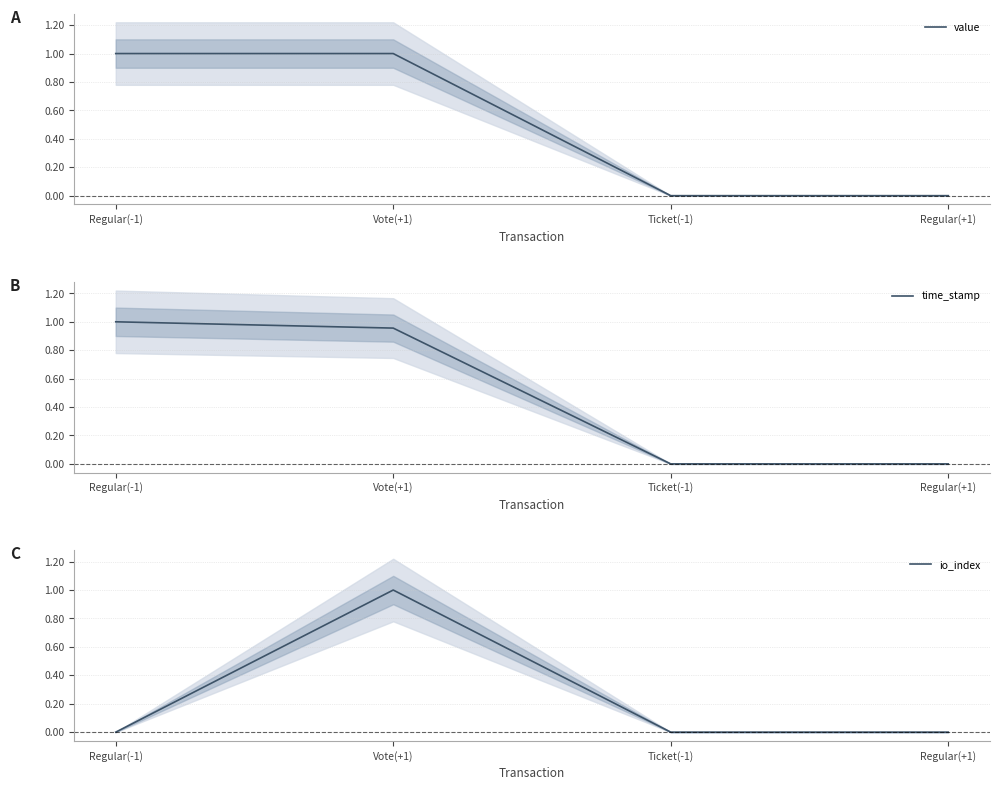

After their last crossing, which series has the higher values: value or time_stamp?

time_stamp